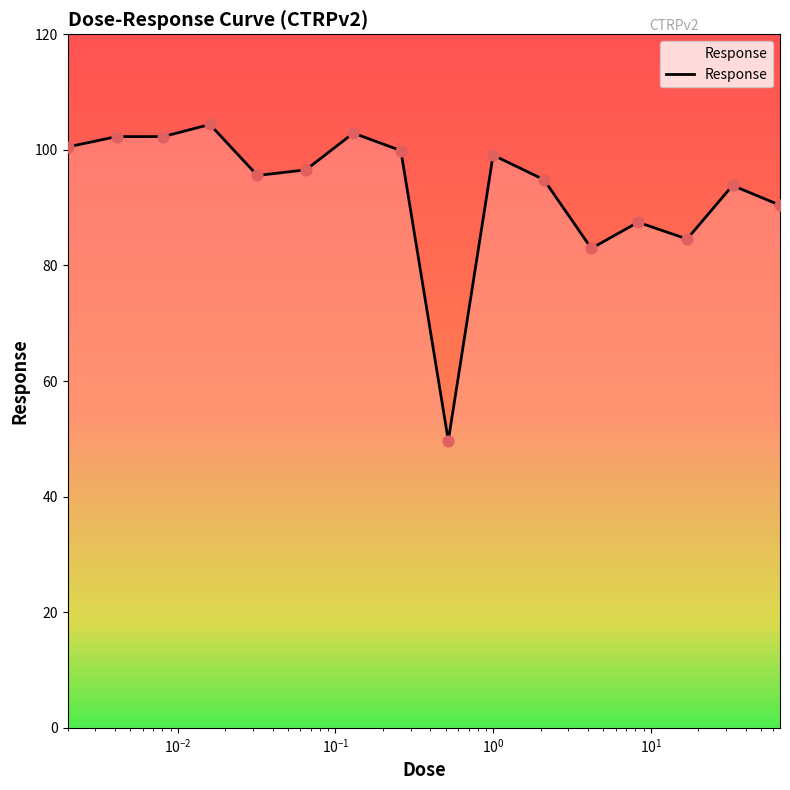

What is the minimum value shown in the chart?

49.7